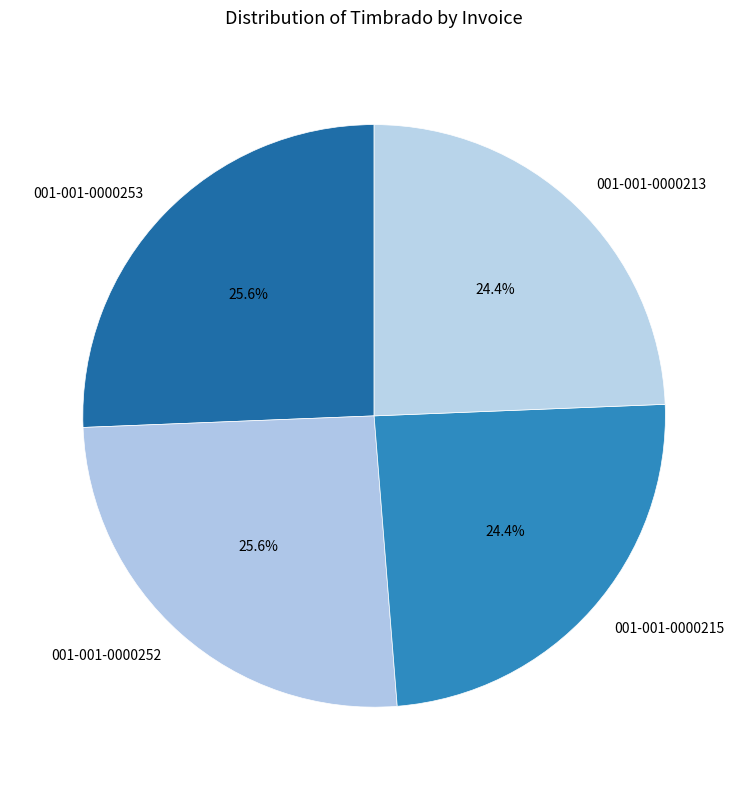

To the nearest percent, what percentage of the pie is 001-001-0000253?

26%